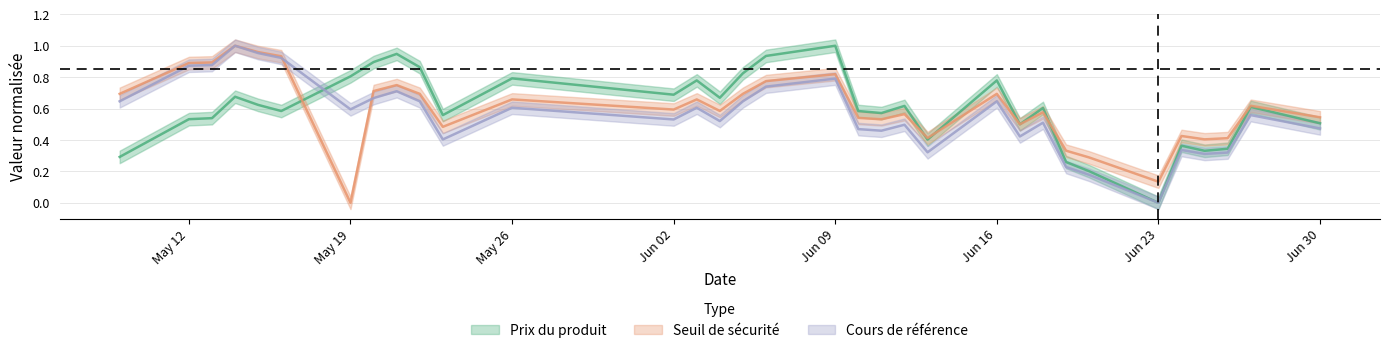

What is the value of the Cours de référence point at the 22nd from the left?

0.6